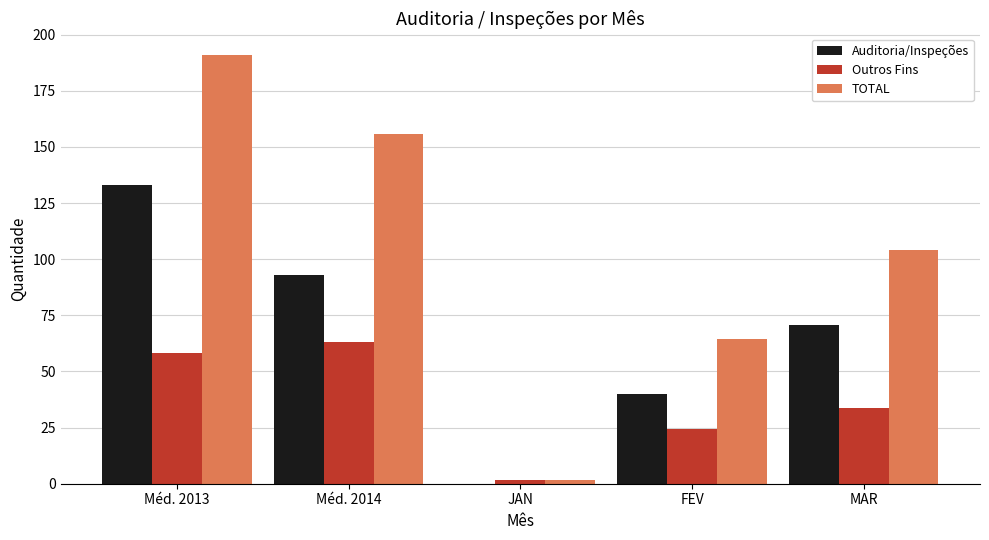

Where is TOTAL nearest to the value 96?

MAR